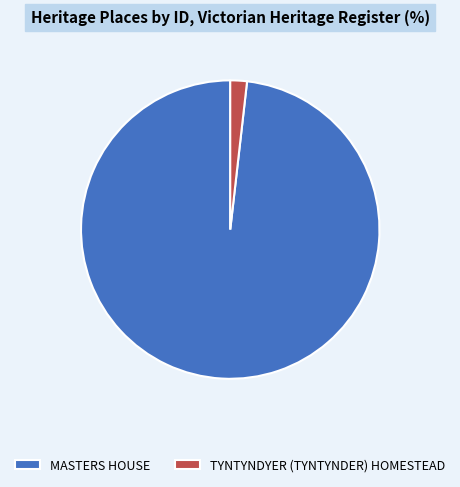

Which has a higher value, MASTERS HOUSE or TYNTYNDYER (TYNTYNDER) HOMESTEAD?

MASTERS HOUSE